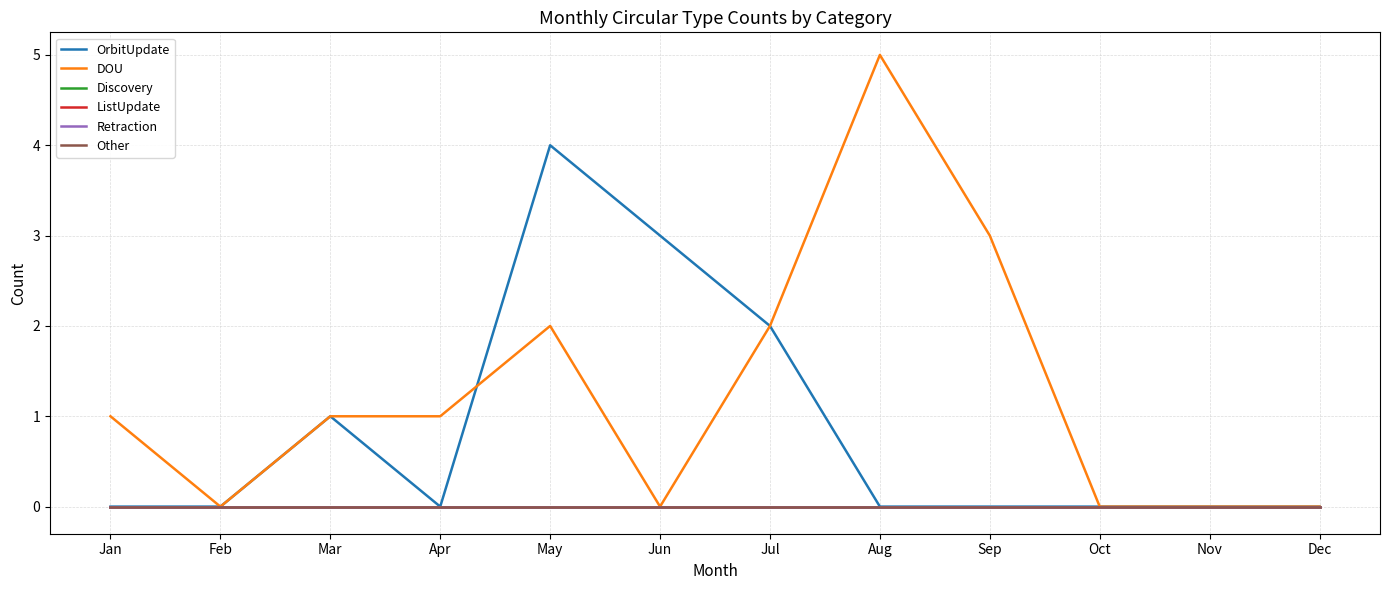

Does the chart display data point markers on the line(s)?

No